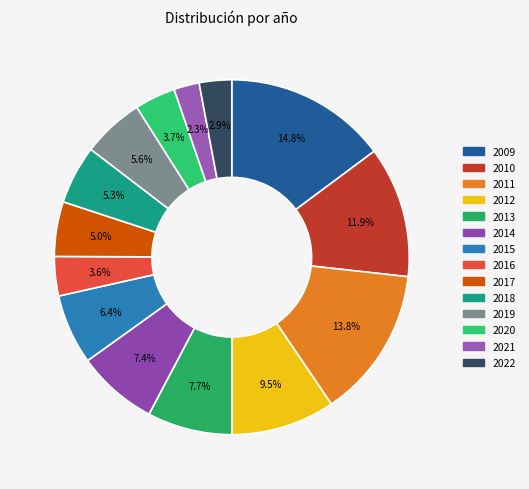

What is the largest slice in the pie chart?

2009